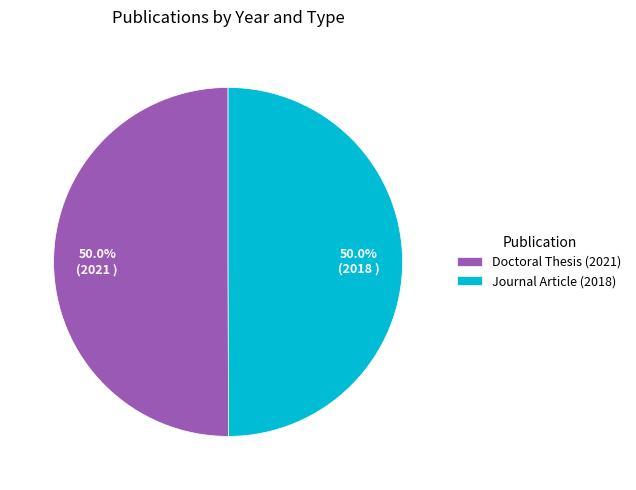

Approximately how many times larger is the value at Doctoral Thesis (2021) compared to Journal Article (2018)?

1.0